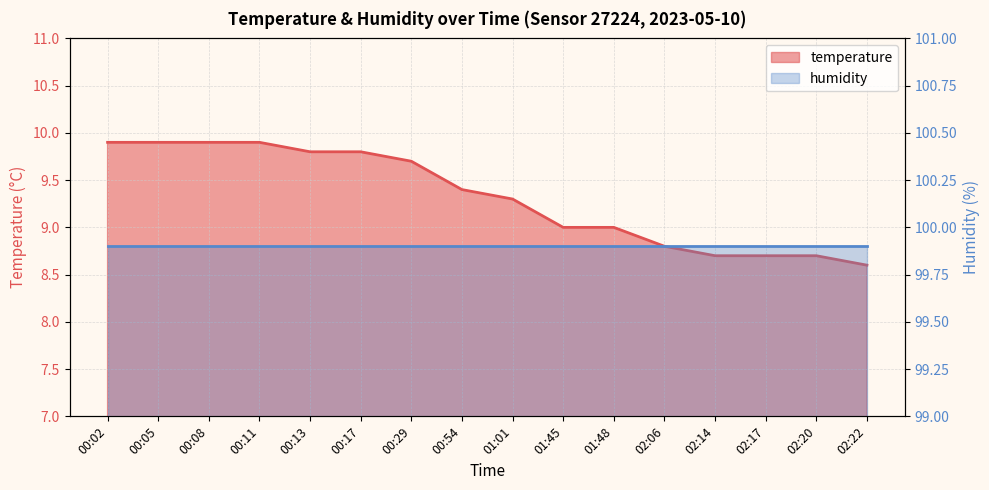

What is the sum of the values at 01:45 and 01:48?

18.0